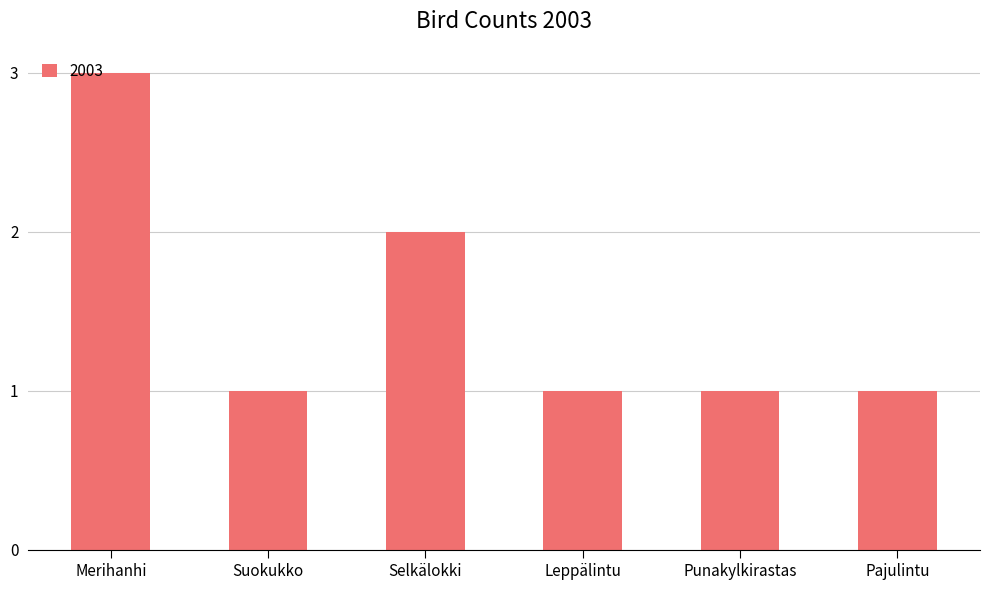

Approximately how many times larger is the value at Merihanhi compared to Suokukko?

3.0